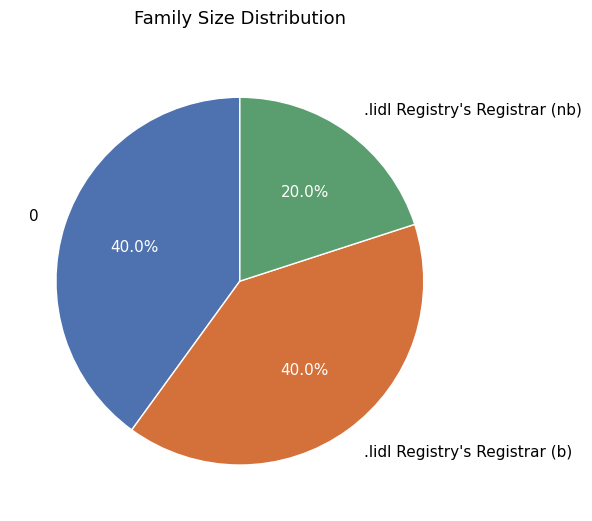

Which slice is the smallest?

.lidl Registry's Registrar (nb)